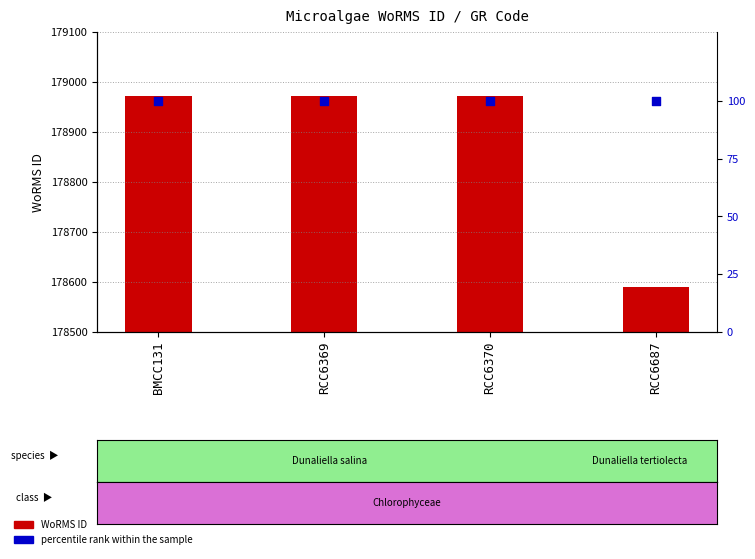

Which series reaches the minimum Y coordinate?

percentile rank within the sample